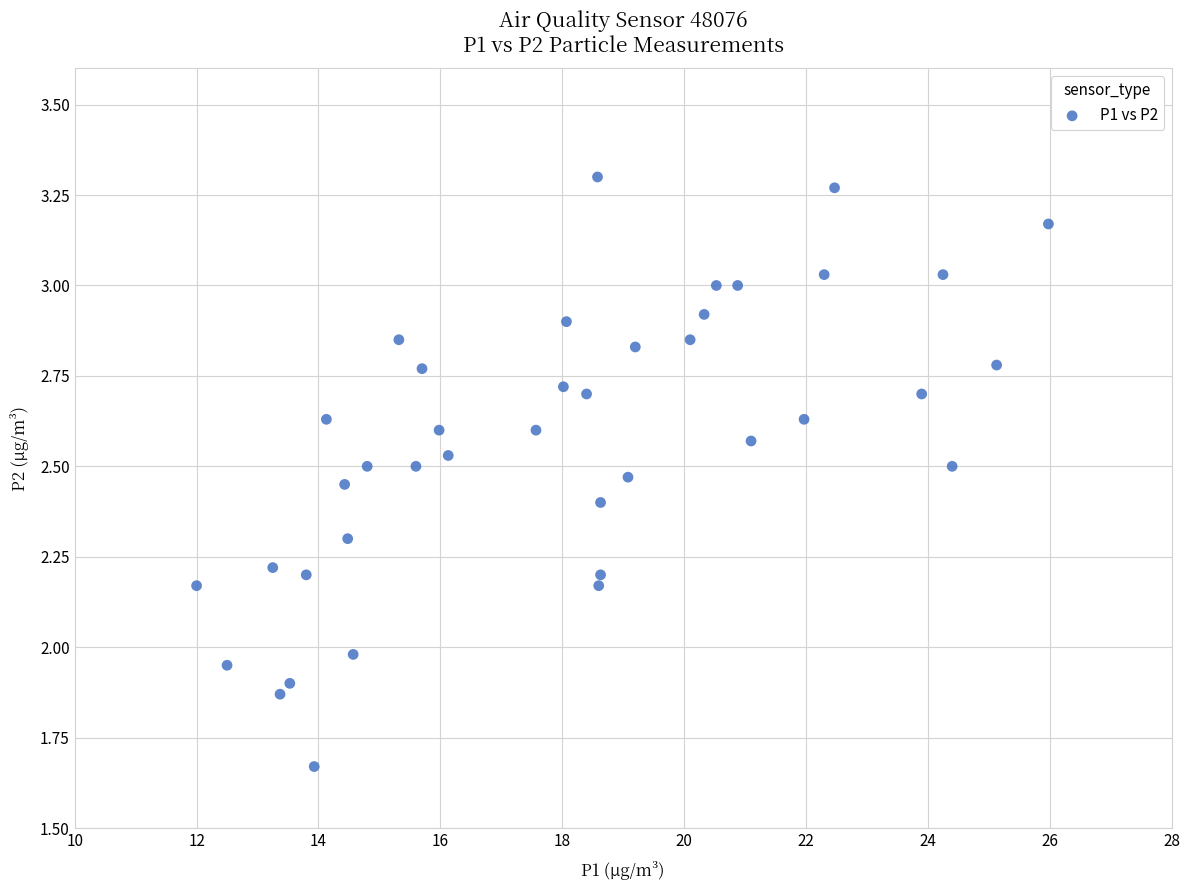

What is the range of X values (max minus min)?

14.0